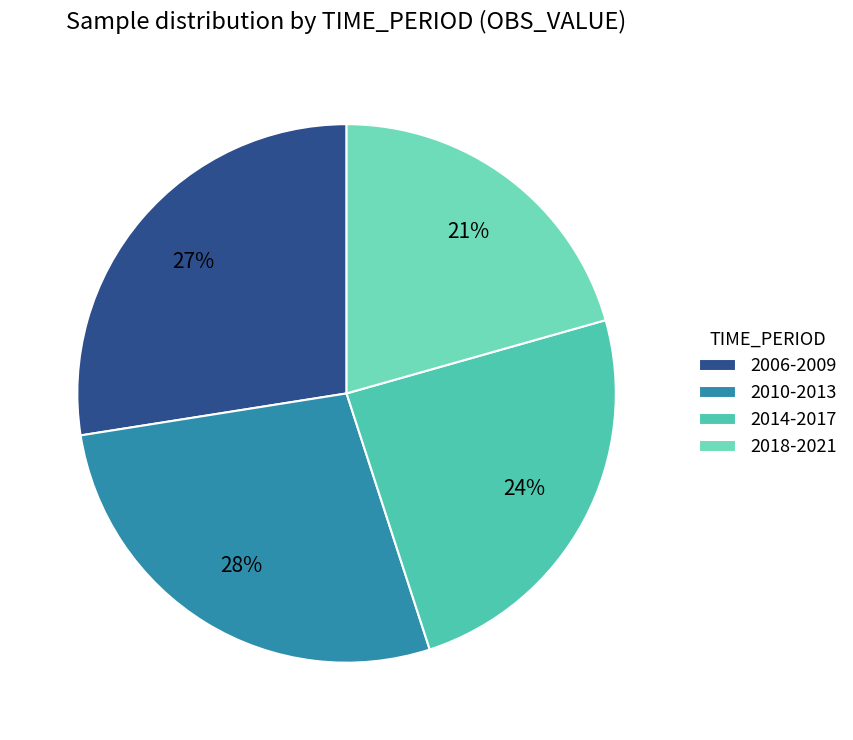

How many slices are in this pie chart?

4